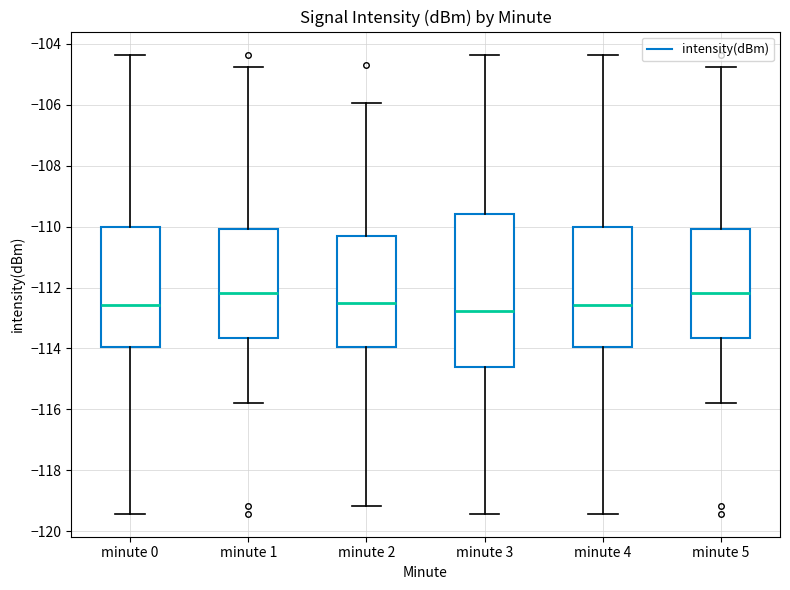

Where does the upper whisker of the box for minute 3 end on the y-axis? The values are not printed on the chart, so give them approximately, as read against the axis.

-104.4